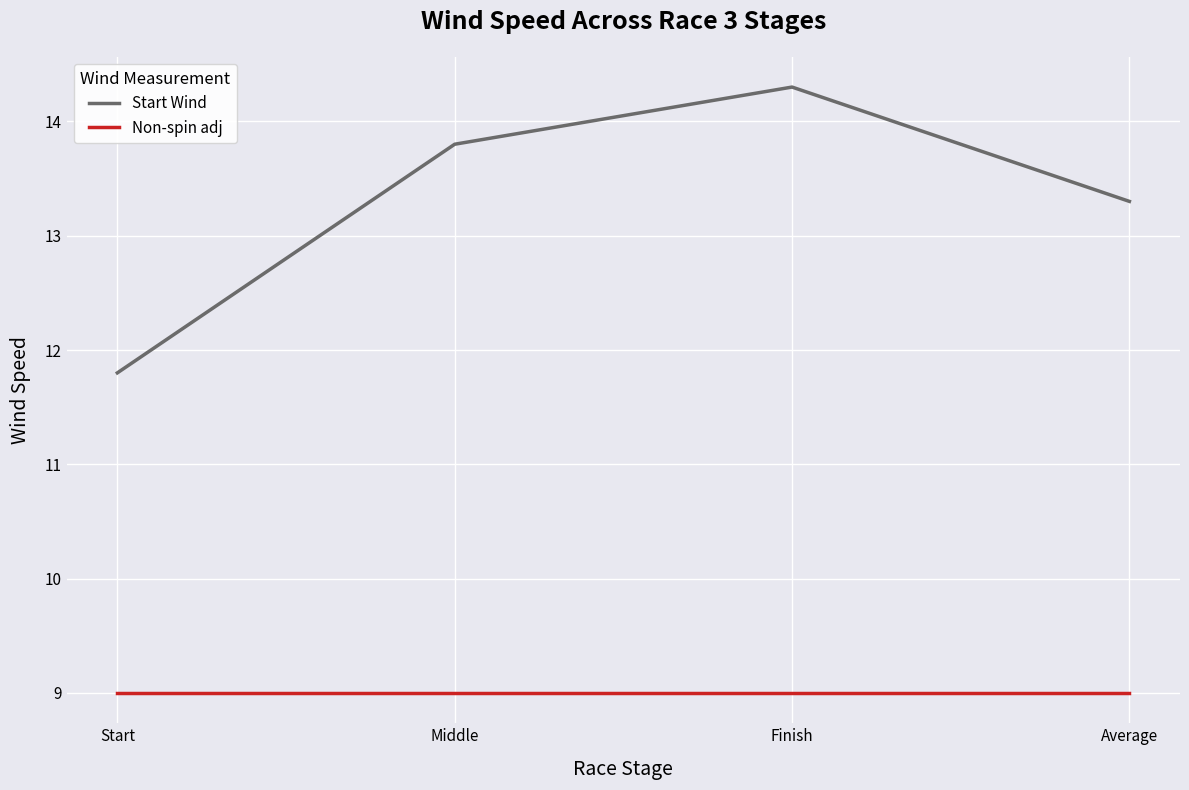

Reading right to left, what are all the values shown in this chart?

Start Wind: 13.3	14.3	13.8	11.8
Non-spin adj: 9.0	9.0	9.0	9.0